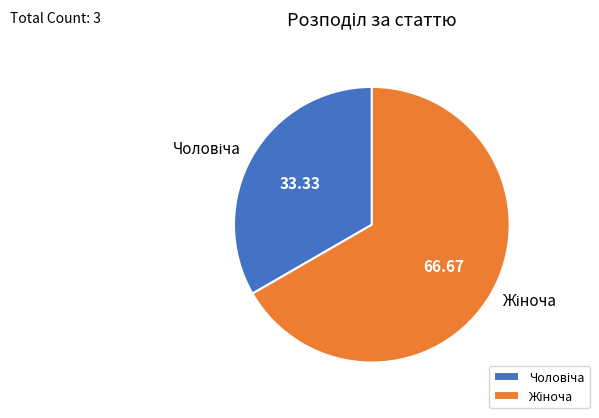

Does any single category account for the majority?

Yes